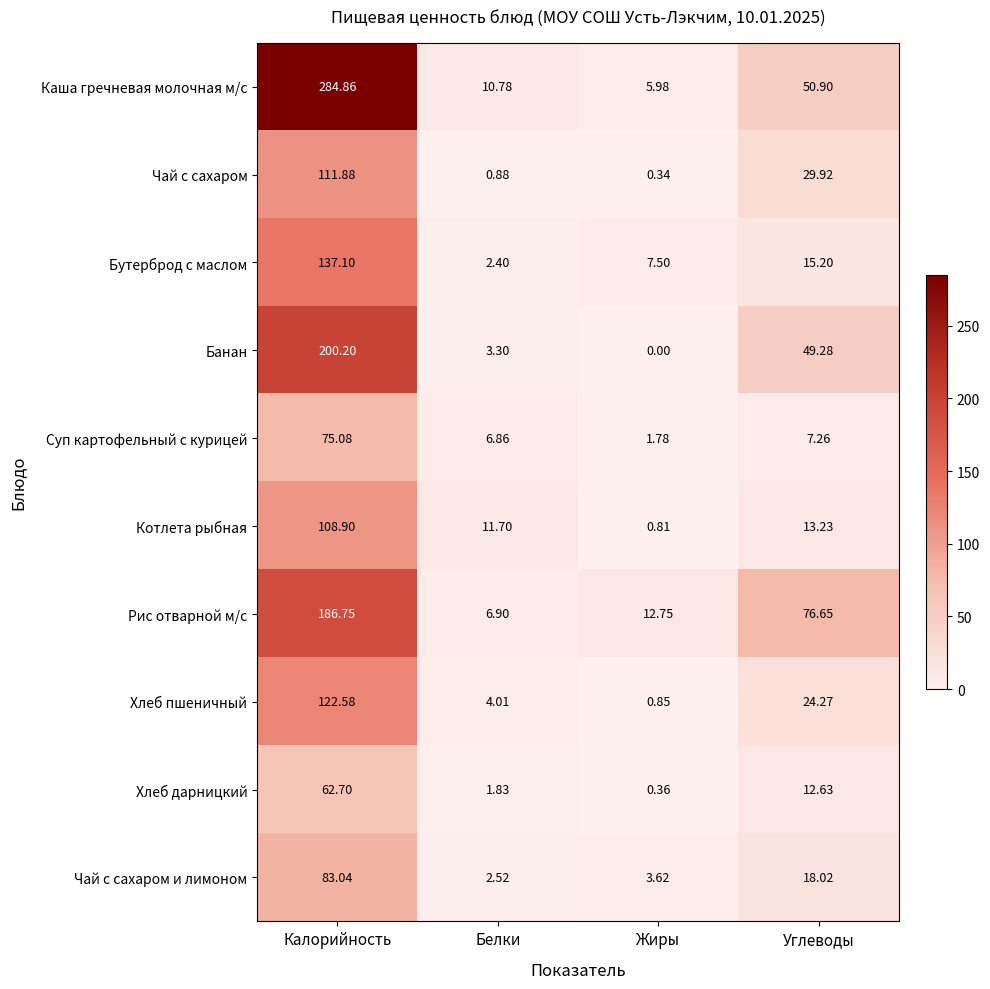

Which series has the largest total across all categories?

Каша гречневая молочная м/с